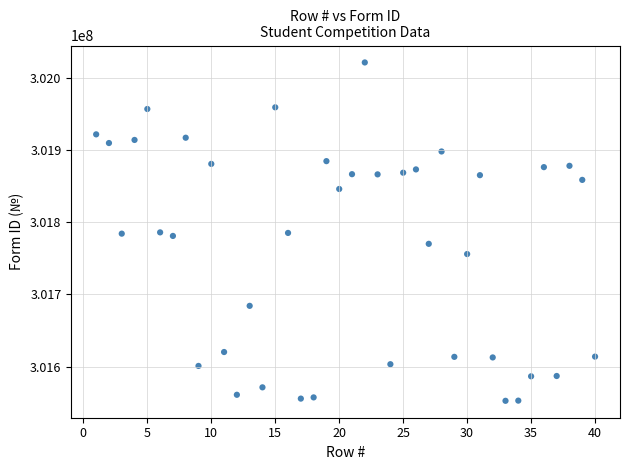

What is the range of Y values (max minus min)?

468384